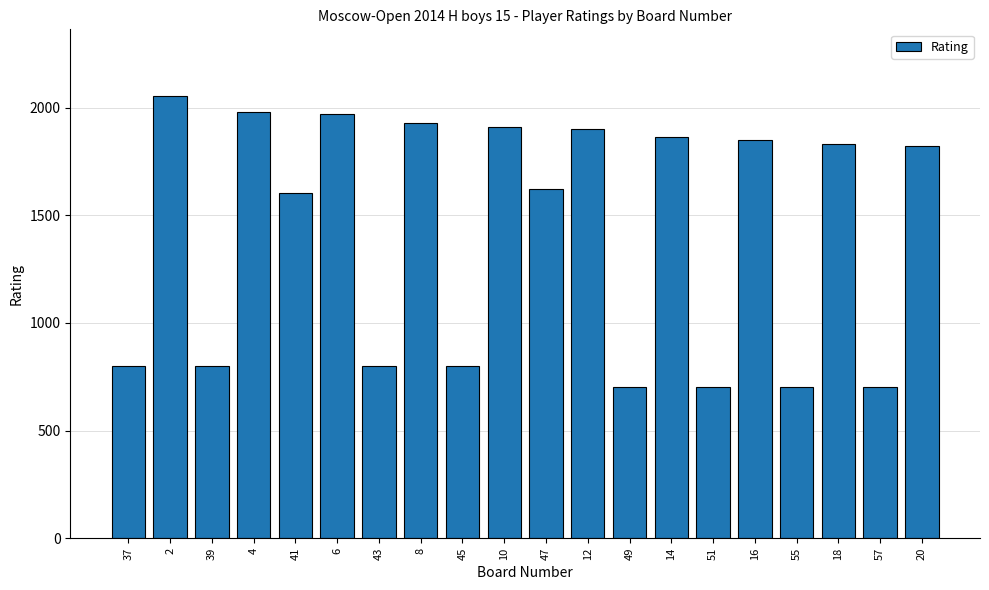

Is it true that the value at 12 is 2931?

False